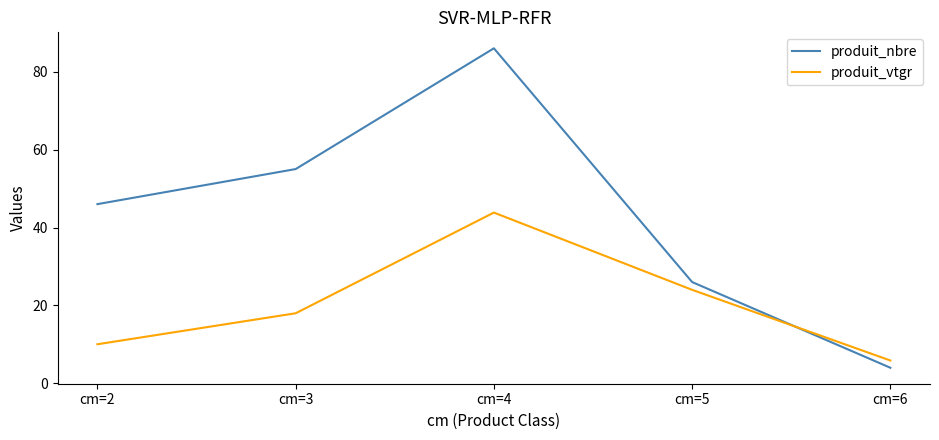

What is the maximum value for produit_nbre?

86.0